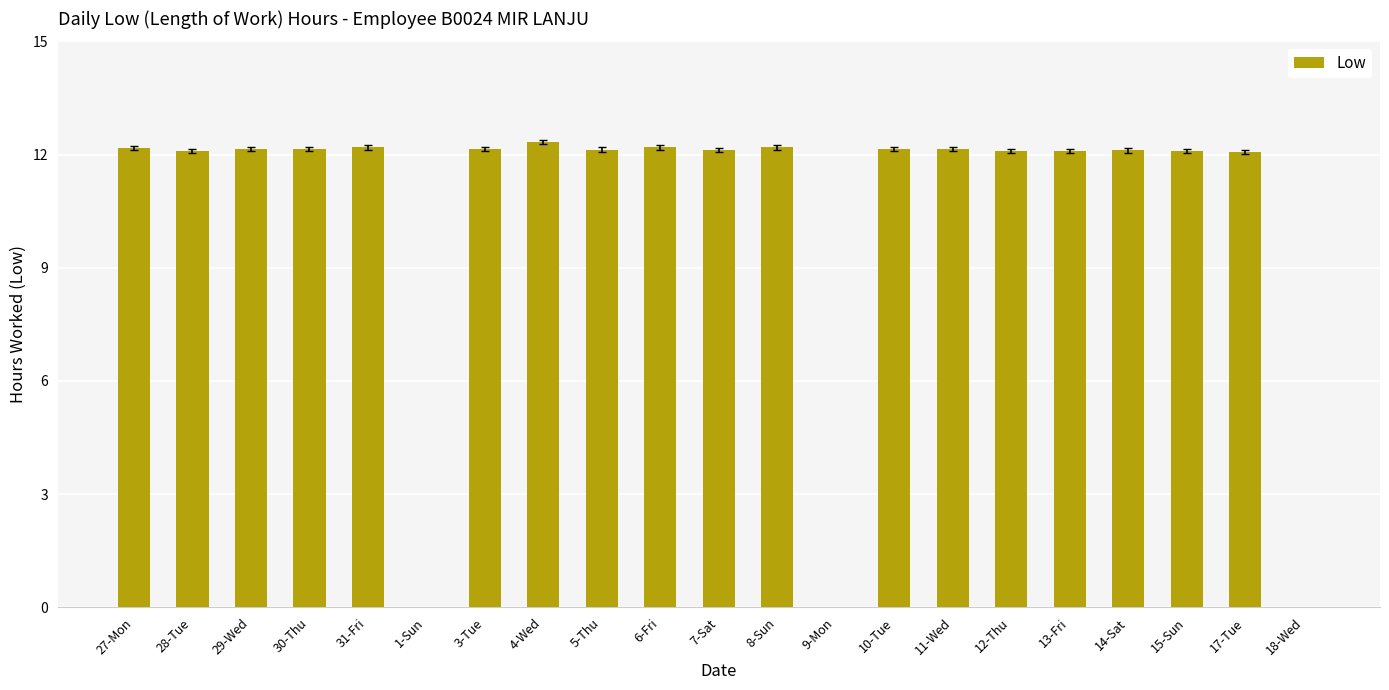

What is the sum of the values at 11-Wed and 13-Fri?

24.2